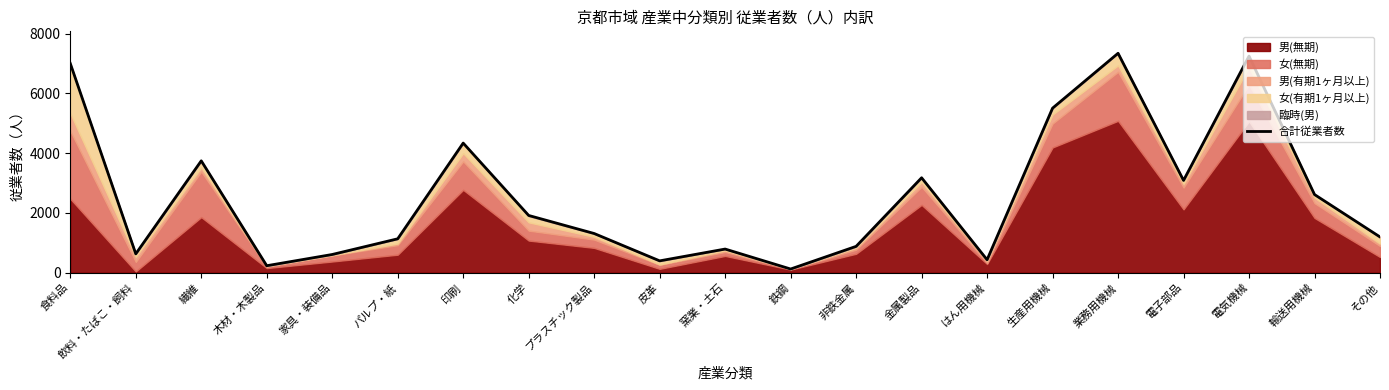

Reading right to left, extract all data points from this chart.

その他=1196	輸送用機械=2615	電気機械=7249	電子部品=3088	業務用機械=7342	生産用機械=5506	はん用機械=433	金属製品=3176	非鉄金属=881	鉄鋼=123	窯業・土石=791	皮革=396	プラスチック製品=1311	化学=1915	印刷=4337	パルプ・紙=1134	家具・装備品=609	木材・木製品=233	繊維=3743	飲料・たばこ・飼料=630	食料品=7002